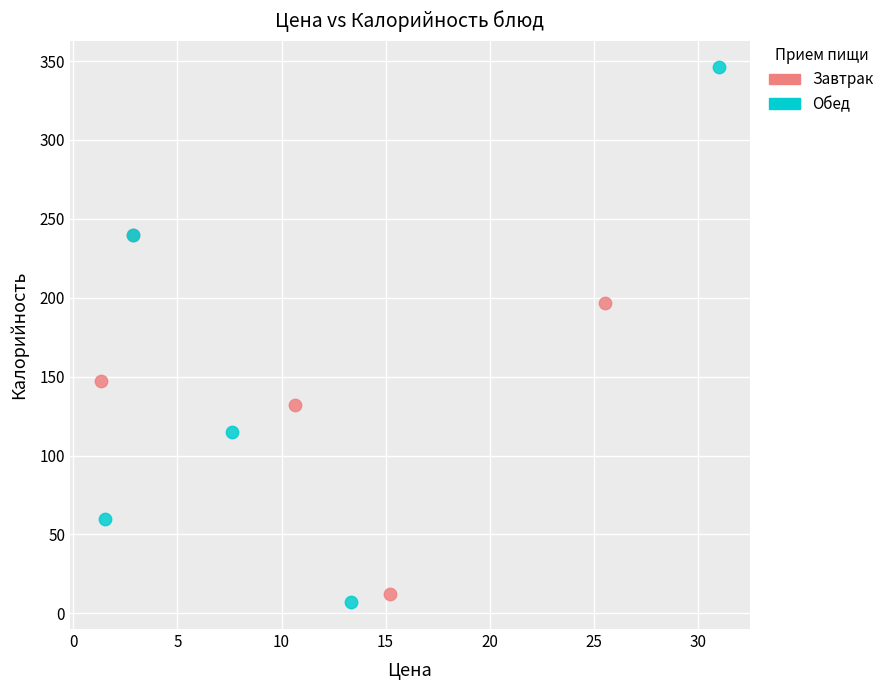

Which series reaches the minimum Y coordinate?

Обед